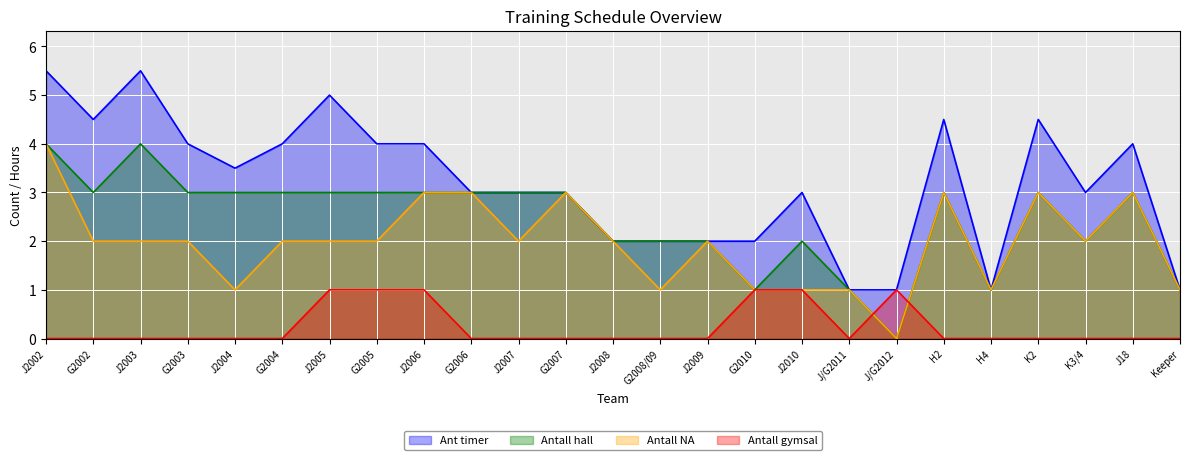

At how many categories does at least one series exceed 0?

25